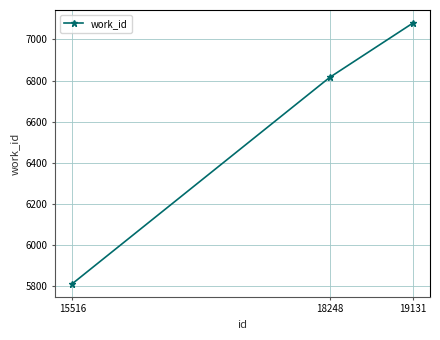

How many lines are shown in the chart?

1